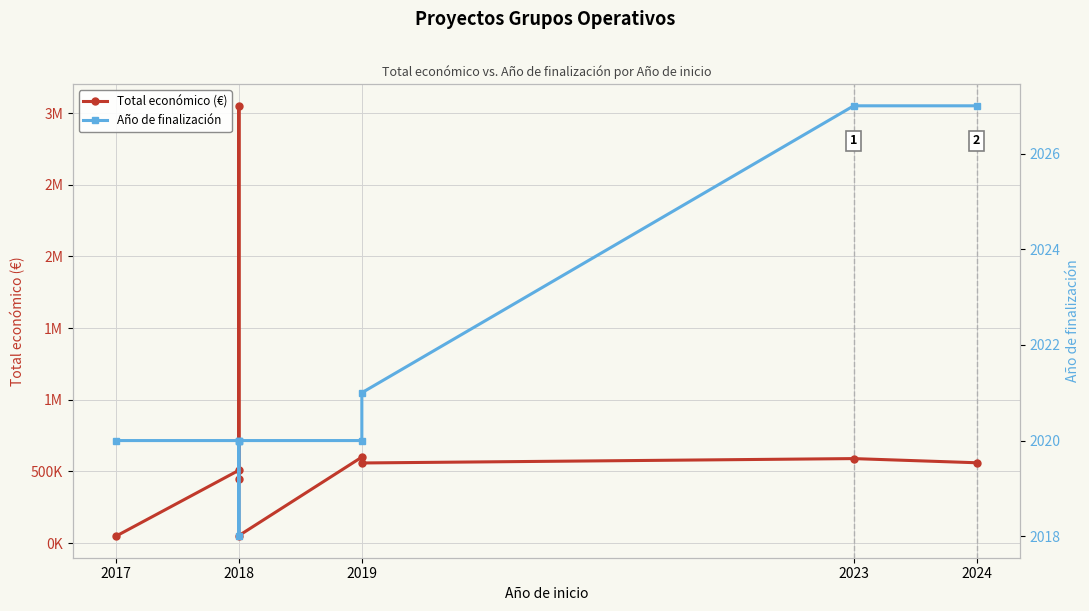

True or false: Año de finalización and Total económico (€) intersect in this chart.

False